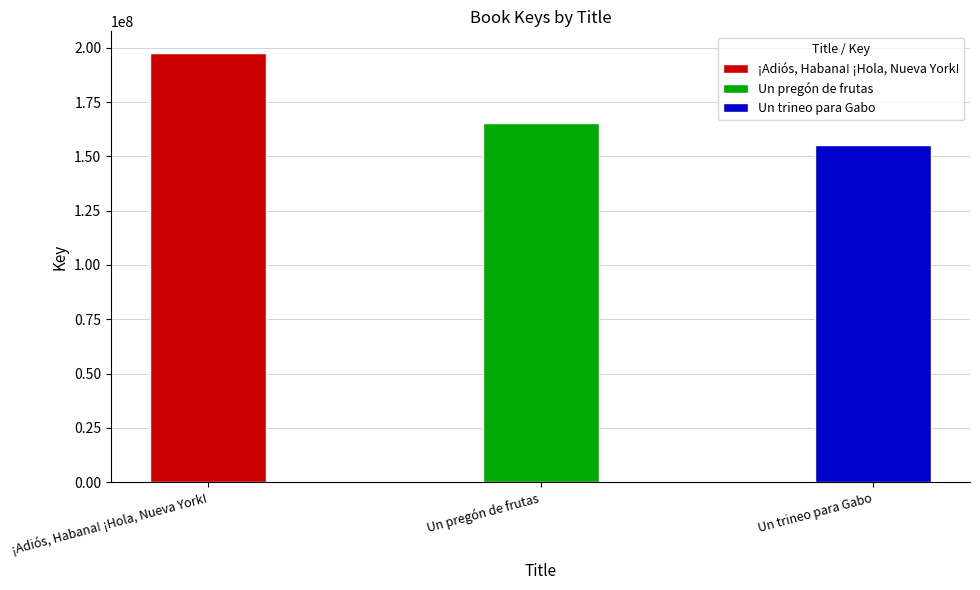

What is the difference between the values at Un trineo para Gabo and Un pregón de frutas?

10361536